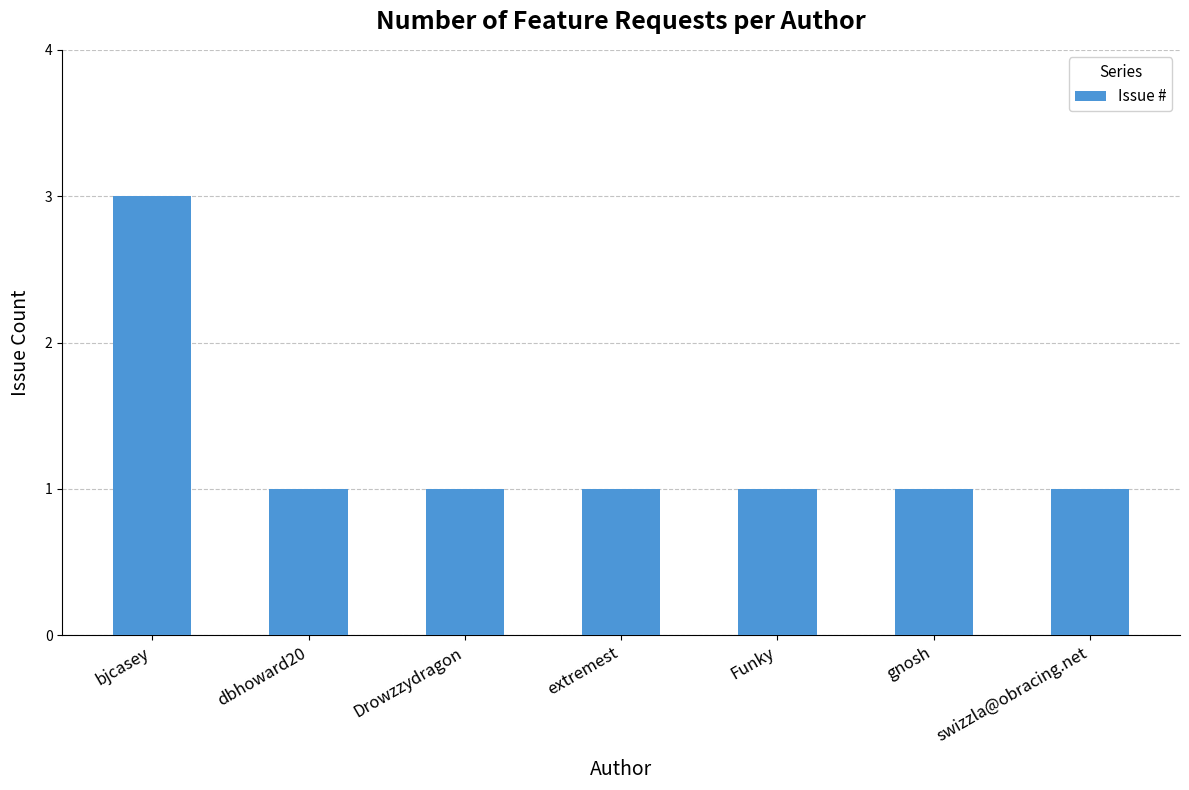

Reading right to left, extract all data points from this chart.

1	1	1	1	1	1	3